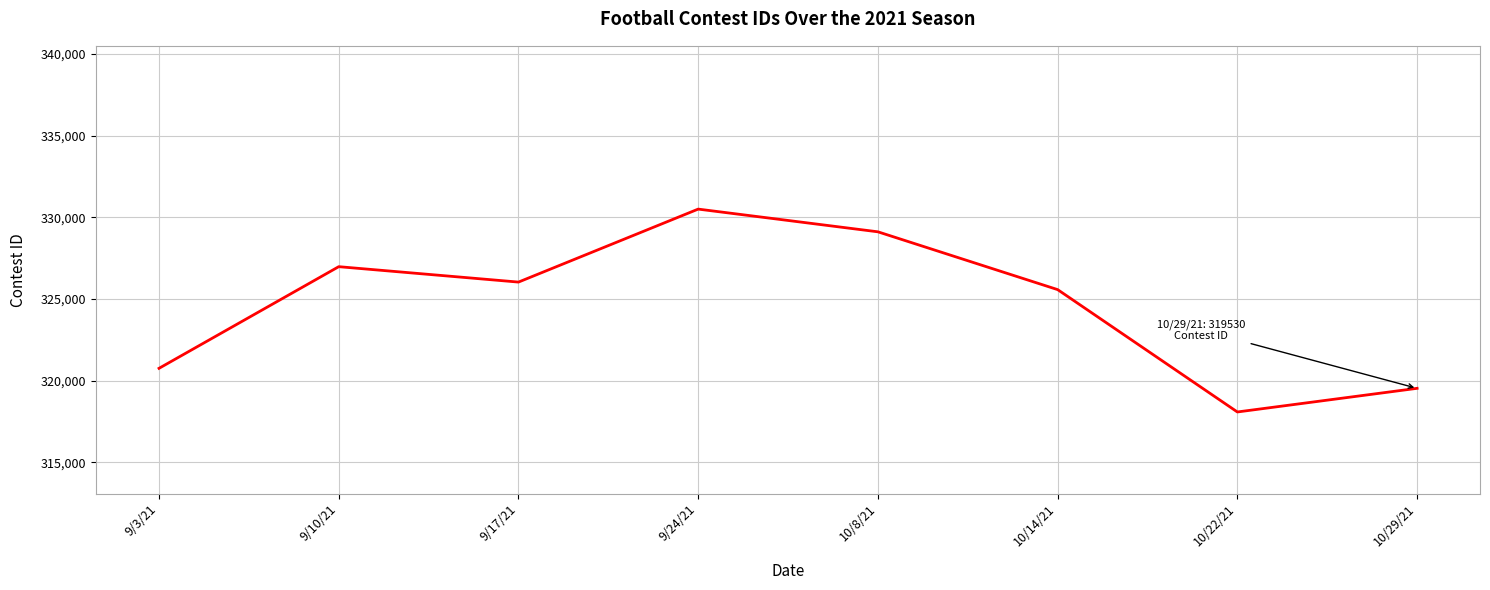

At which category does the data reach its first local valley?

9/17/21